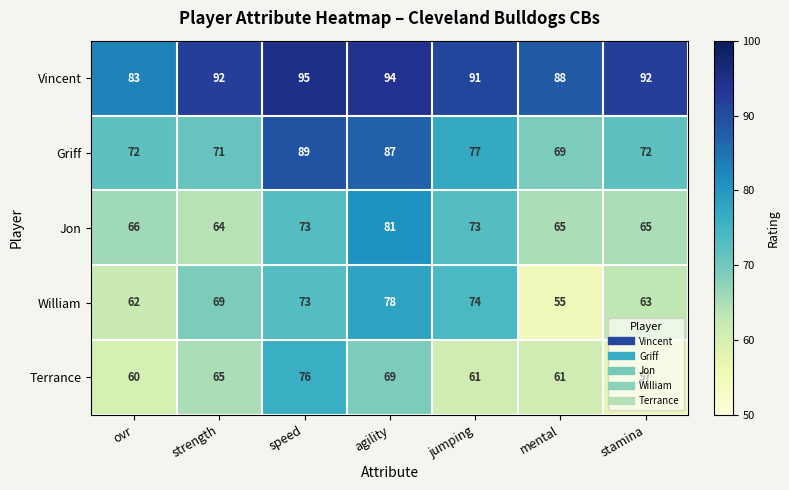

What is the spread (max minus min) of values at strength?

28